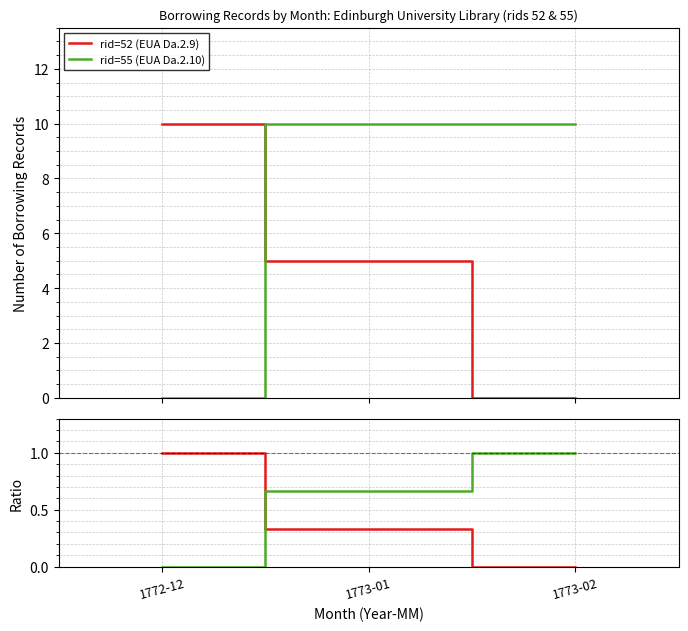

Is it true that rid=52 (EUA Da.2.9) equals 1.0 at 1772-12?

True